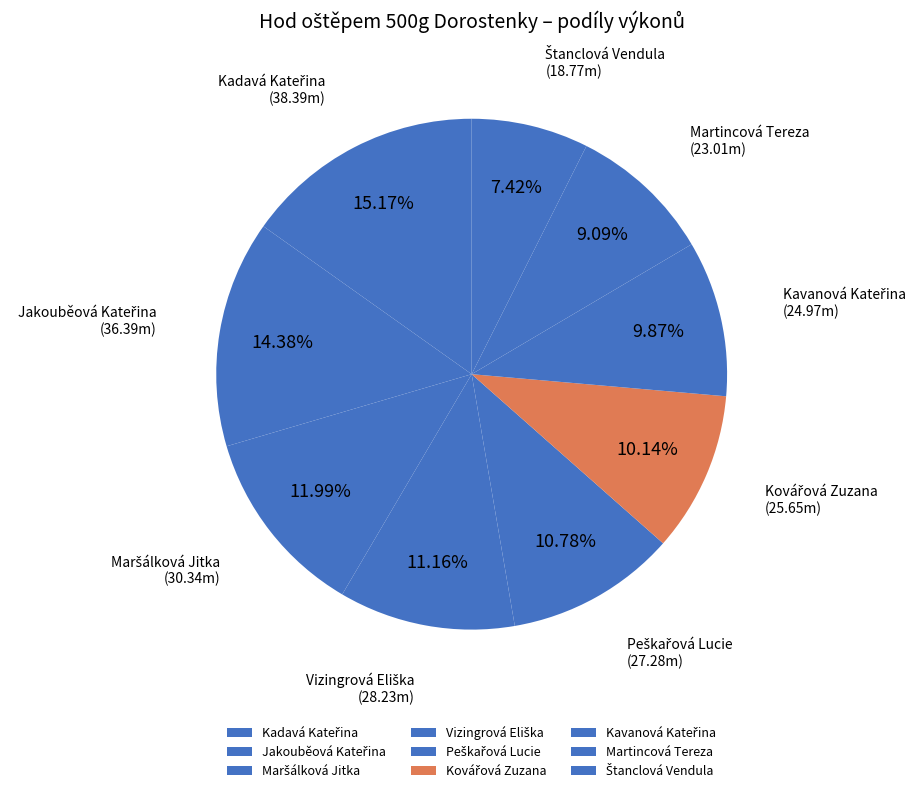

How many segments does this pie chart have?

9